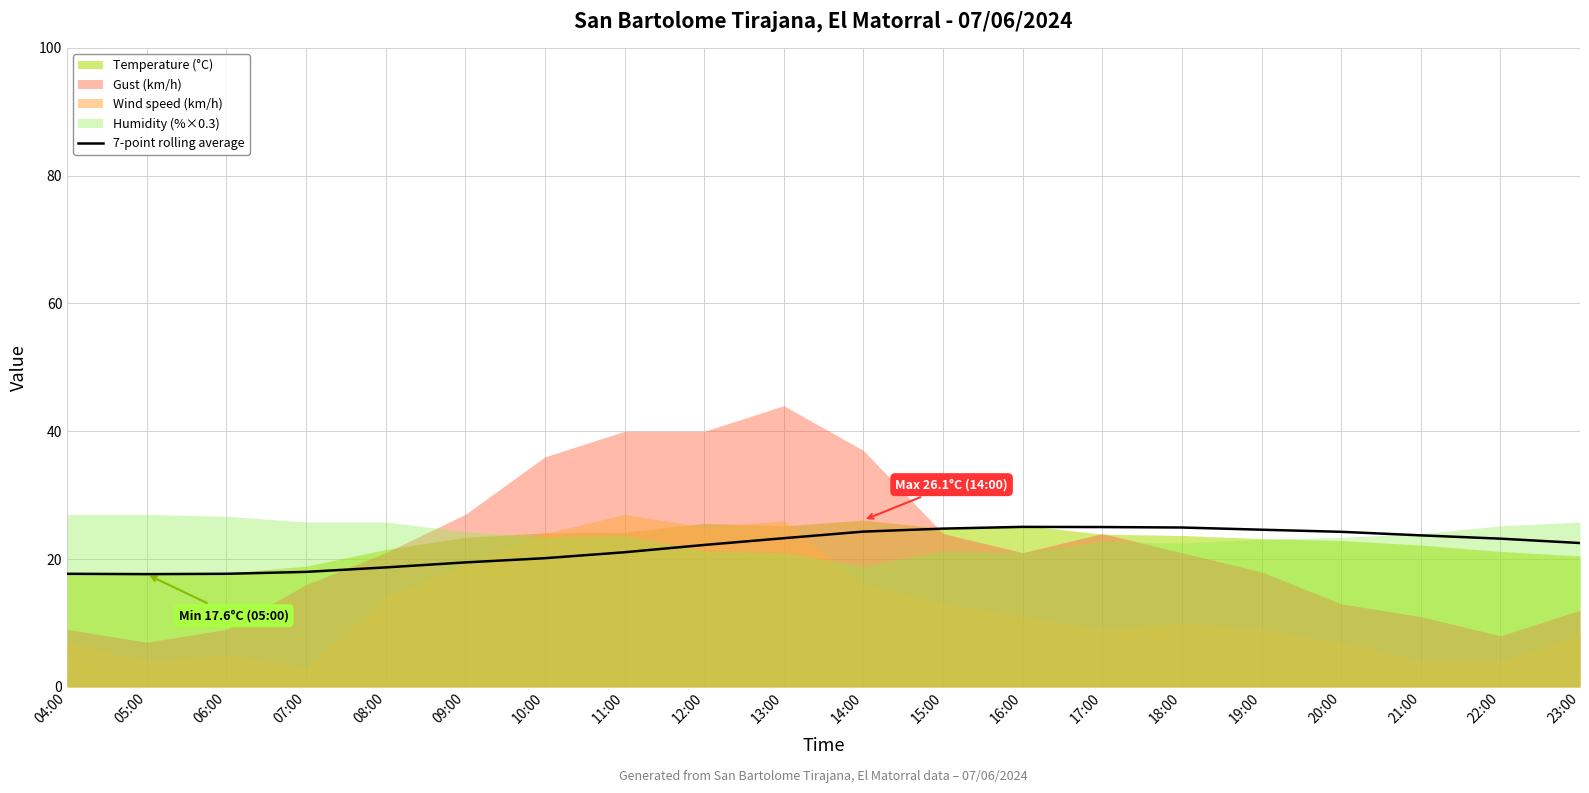

What is the ratio of the value at 19:00 to the value at 21:00?

1.0